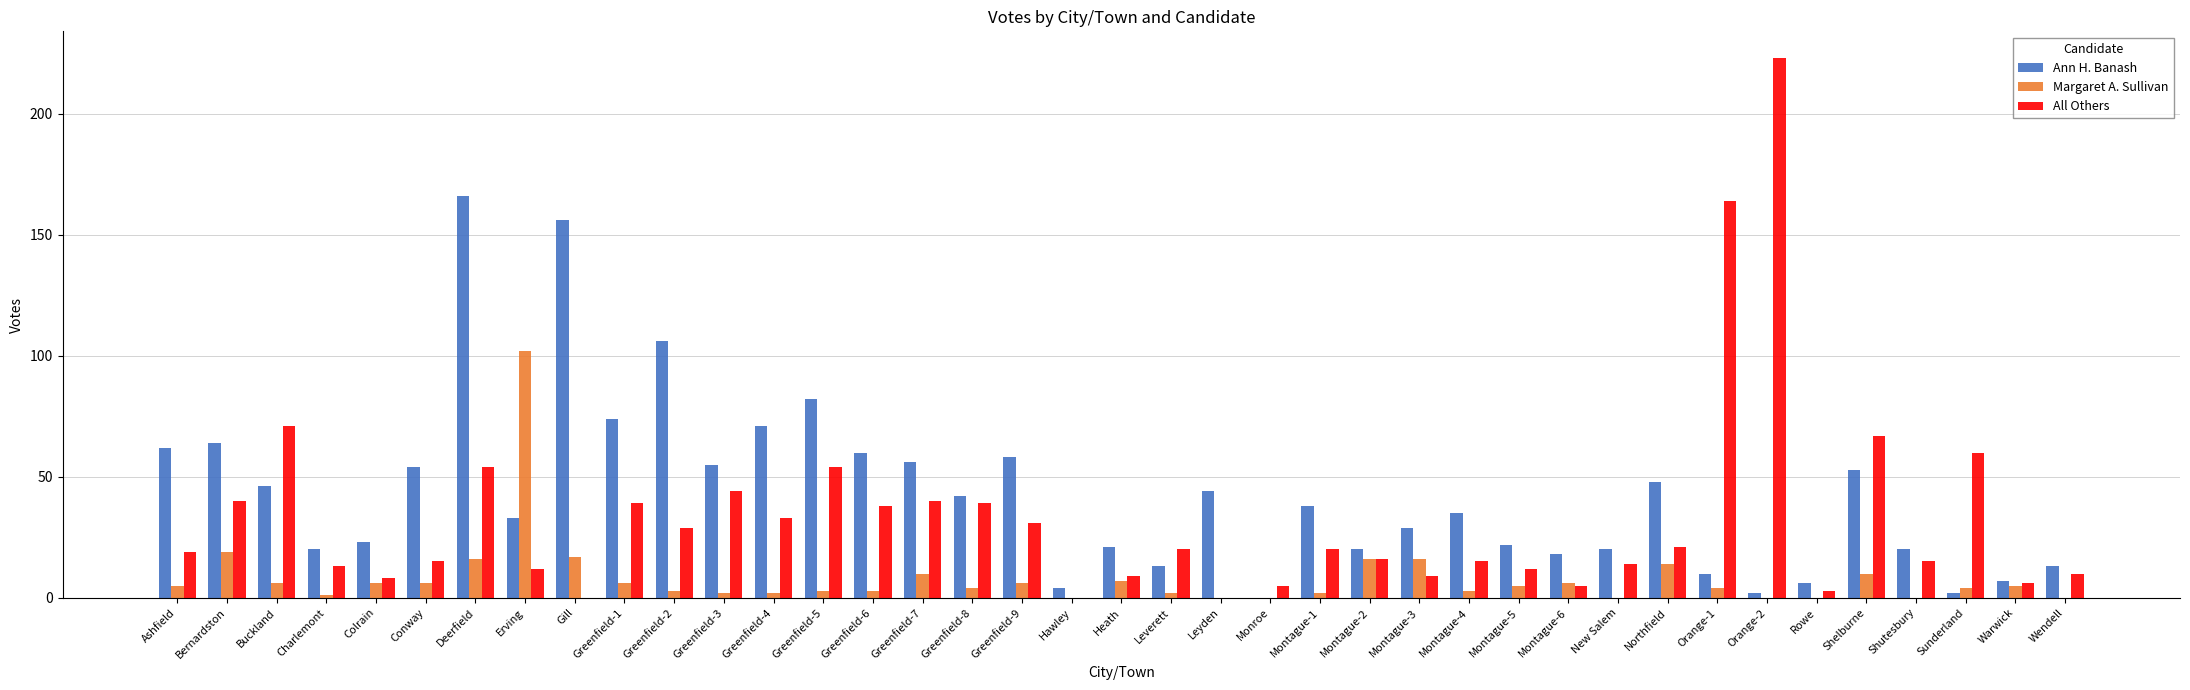

The Ann H. Banash series shows 227 at Gill. True or false?

False